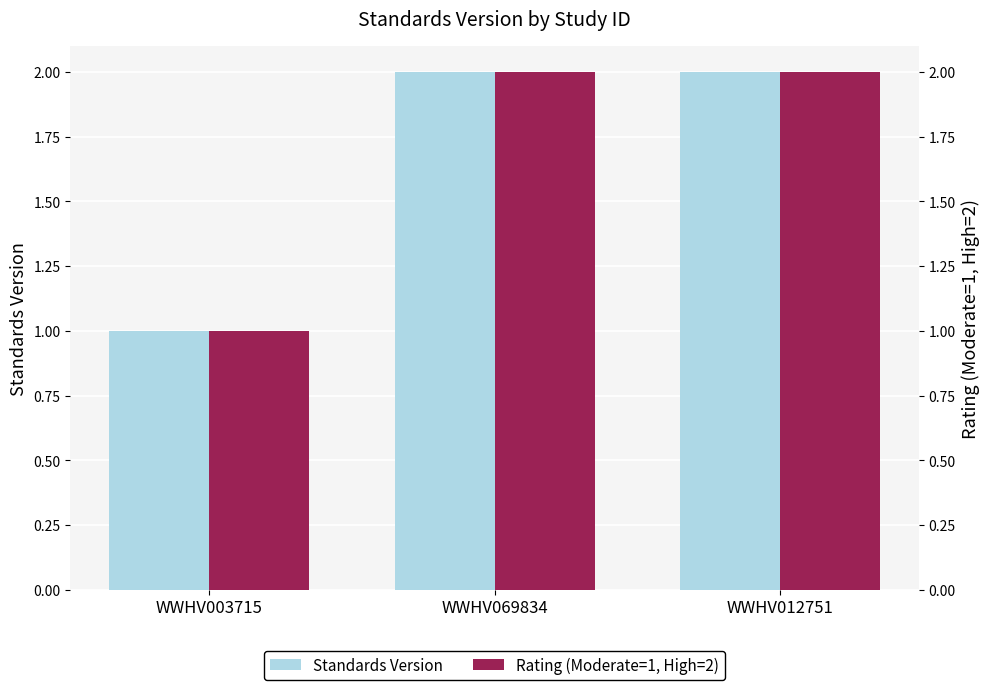

The value of Rating (Moderate=1, High=2) at WWHV003715 is 0. True or false?

False